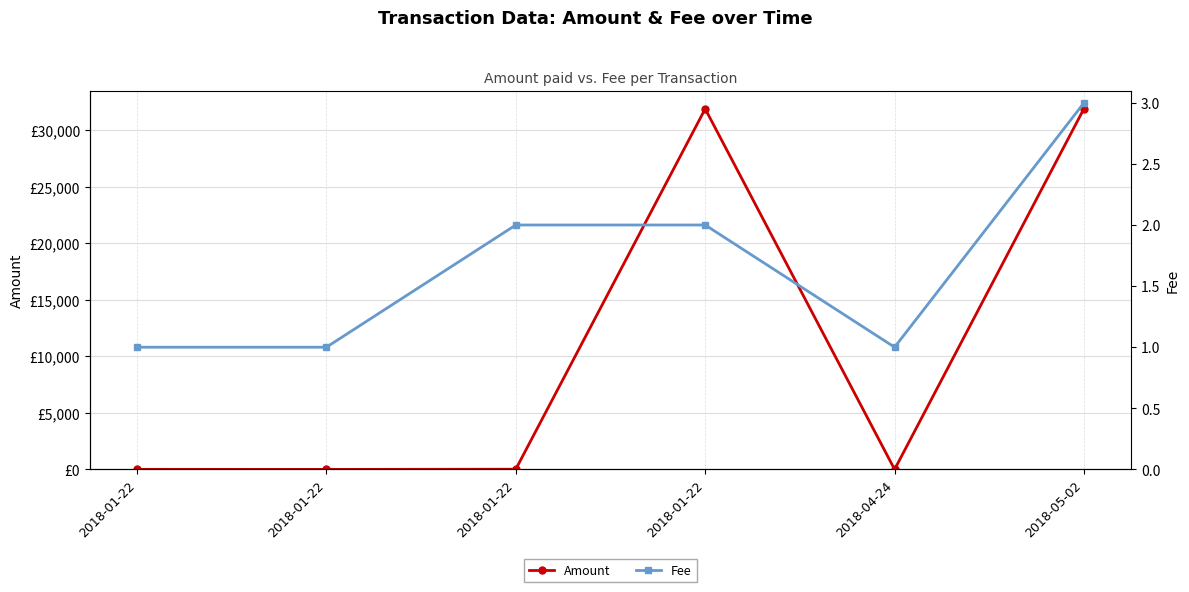

Reading left to right, extract all data points from this chart.

Amount: 2018-01-22=7	2018-01-22=0	2018-01-22=18	2018-01-22=31890	2018-04-24=0	2018-05-02=31911
Fee: 2018-01-22=1	2018-01-22=1	2018-01-22=2	2018-01-22=2	2018-04-24=1	2018-05-02=3